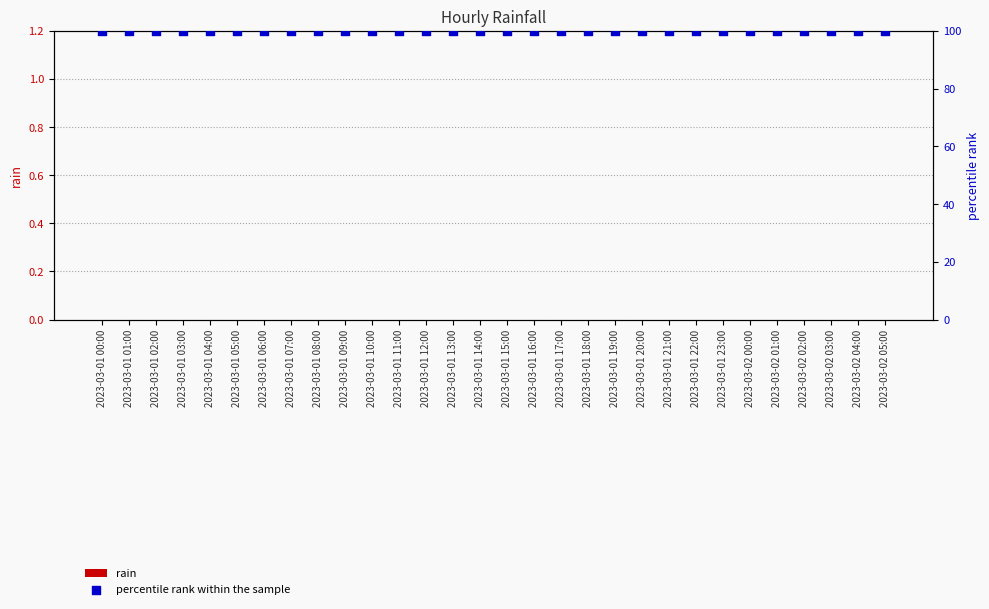

Which series has the largest Y range (max minus min)?

rain